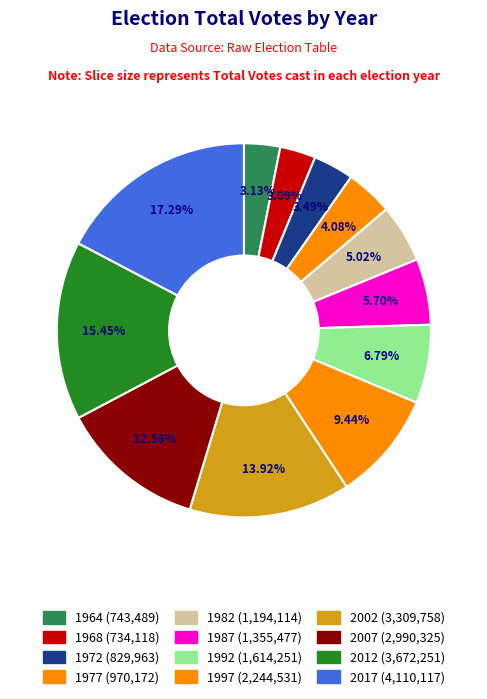

How many segments does this pie chart have?

12